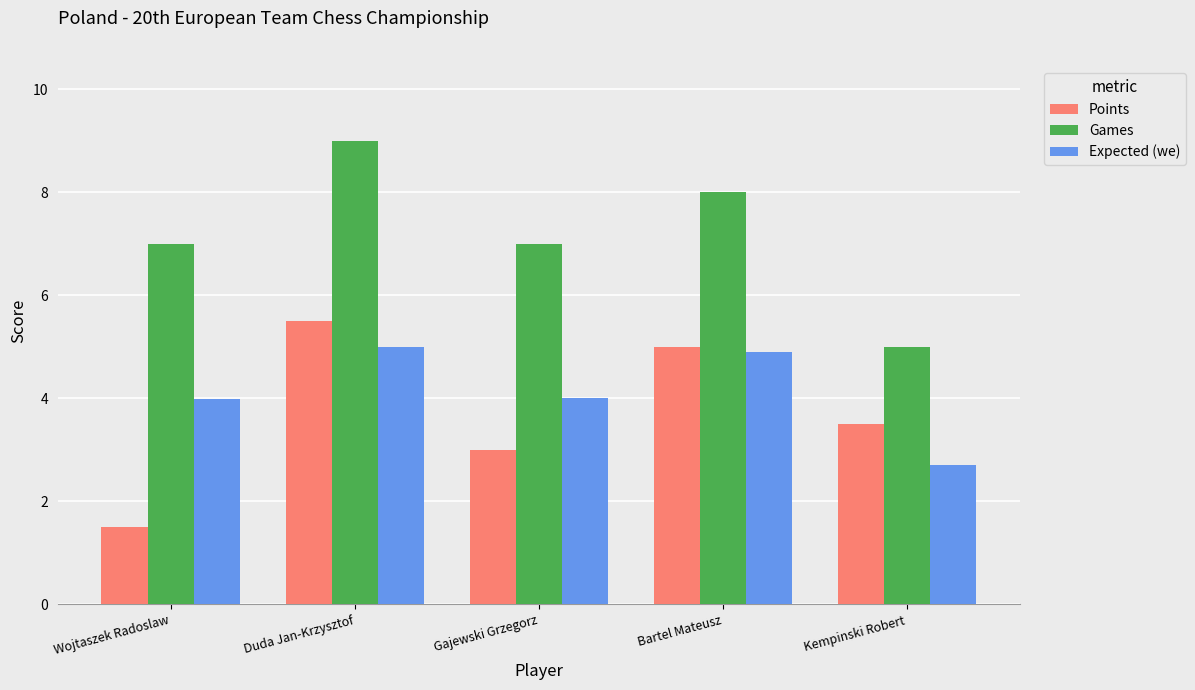

How many bars are there in total?

15